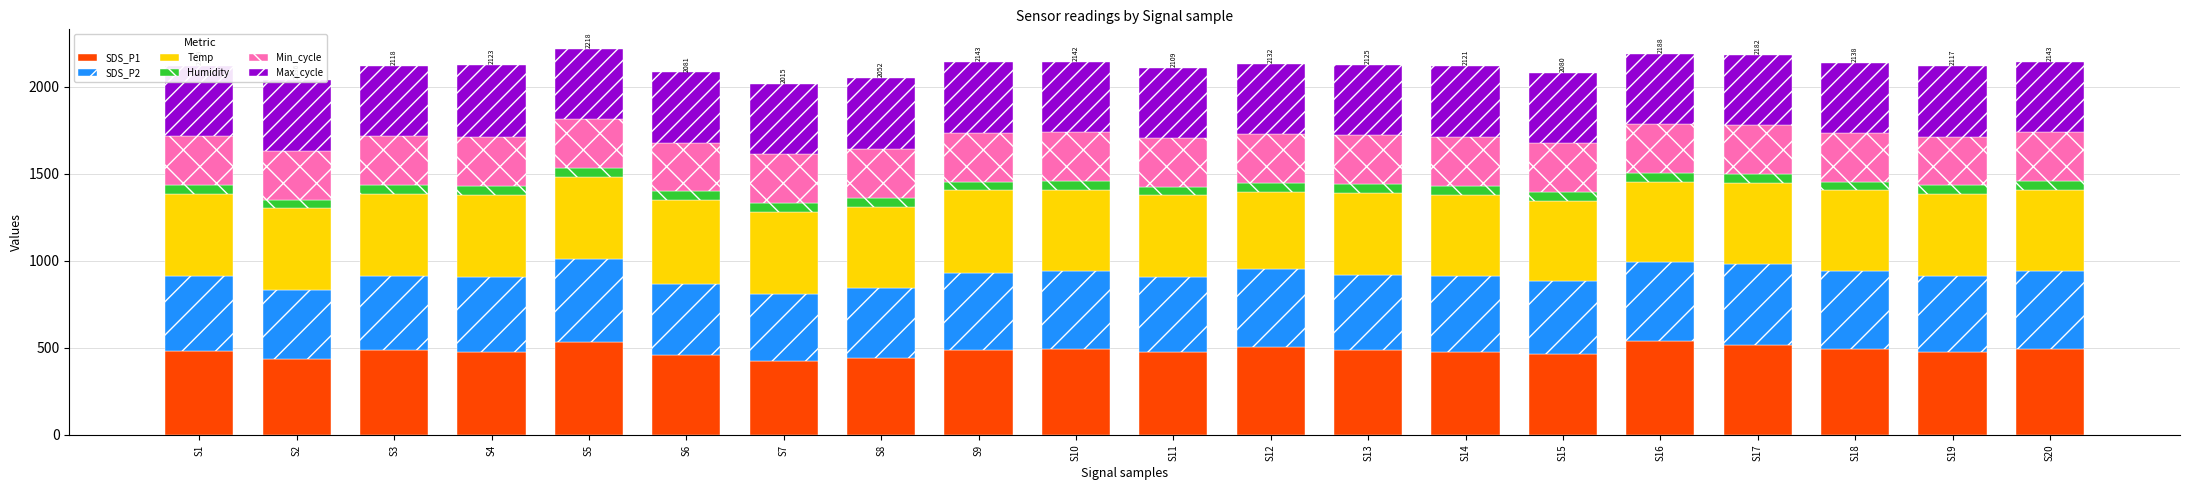

Does the chart contain stacked bars?

Yes